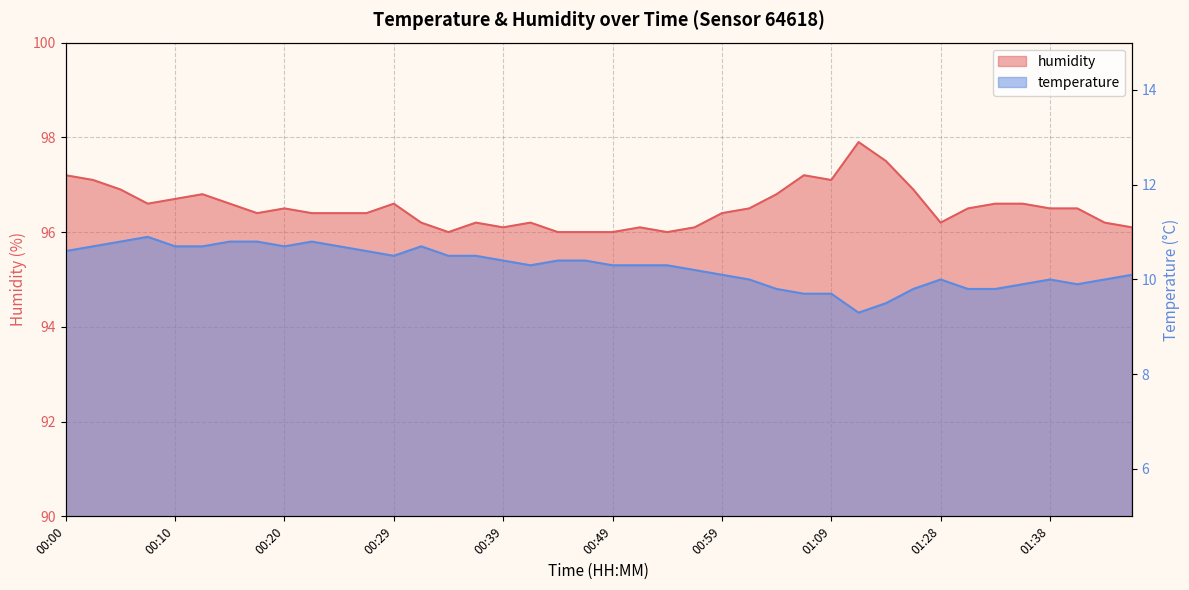

Is it true that humidity equals 62.6 at 00:10?

False